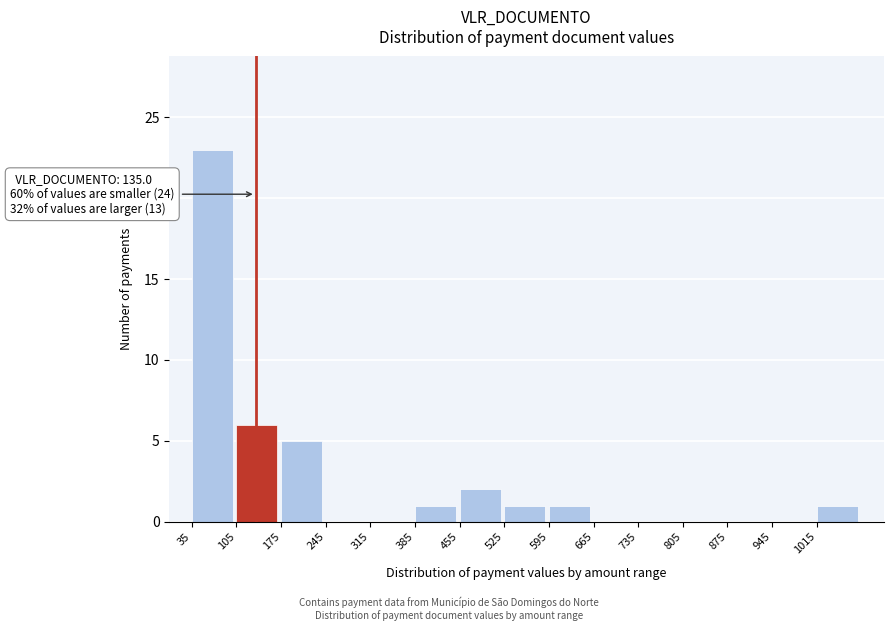

Which range on the x-axis has the tallest bar?

35 to 105